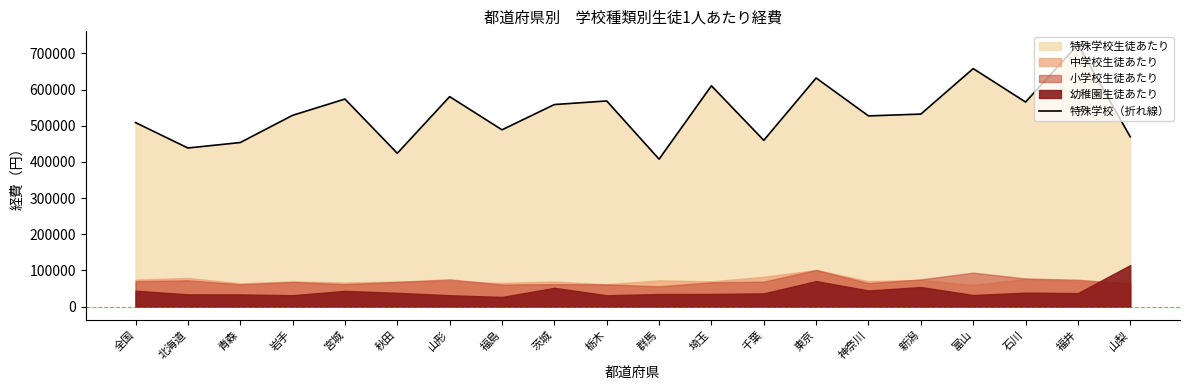

What is the difference between the values at 北海道 and 岩手?

90305